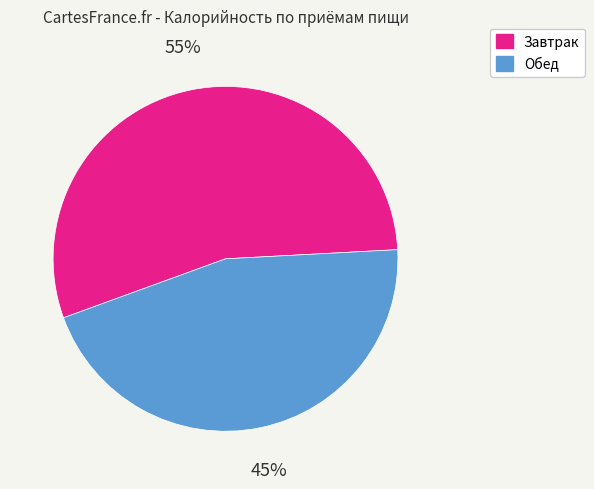

What is the ratio of the value at Завтрак to the value at Обед?

1.2